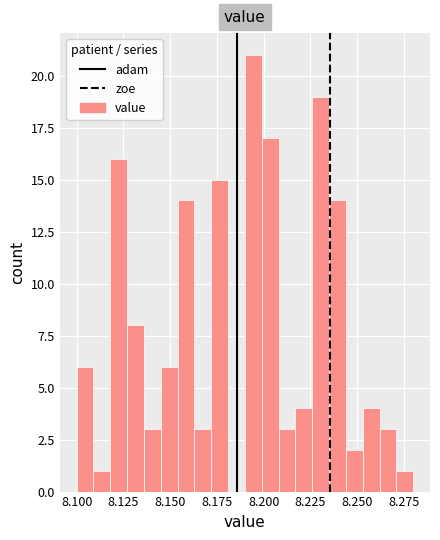

Around what value on the x-axis is the tallest bar? Give the approximate position of its centre, as read against the axis.

8.195